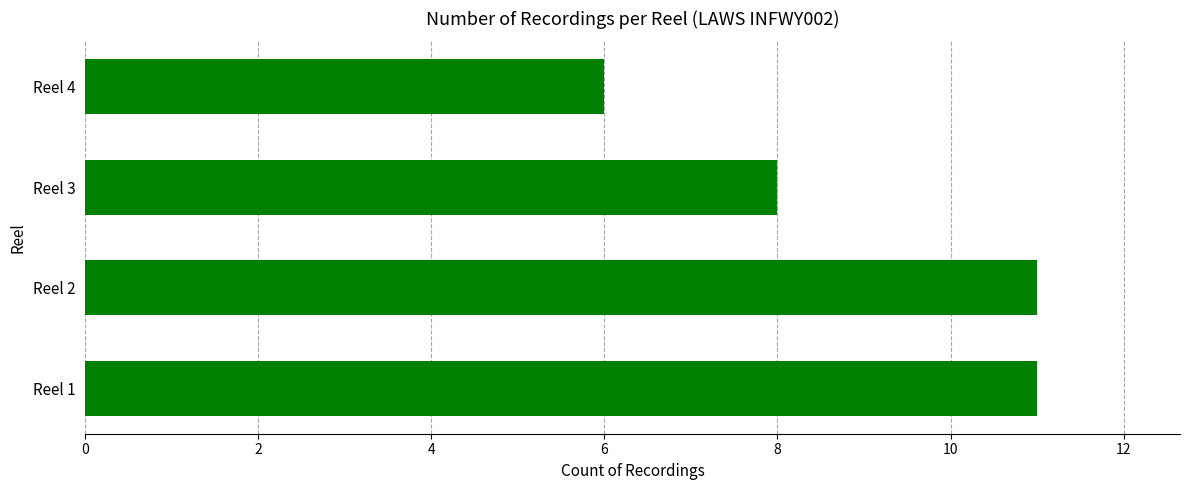

Does the chart contain any negative values?

No